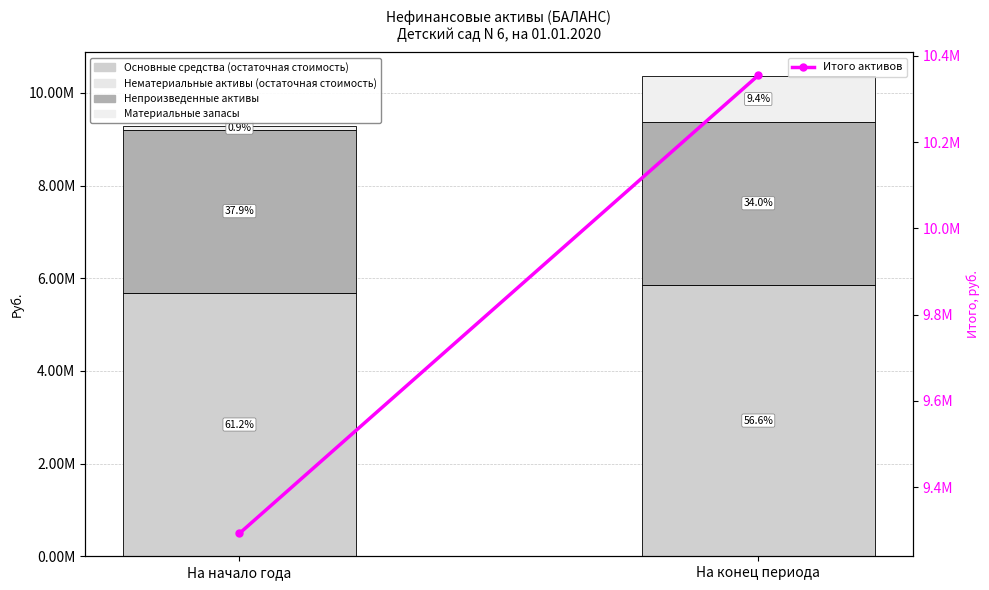

True or false: Непроизведенные активы has a value of 3519417.6 at На конец периода.

True